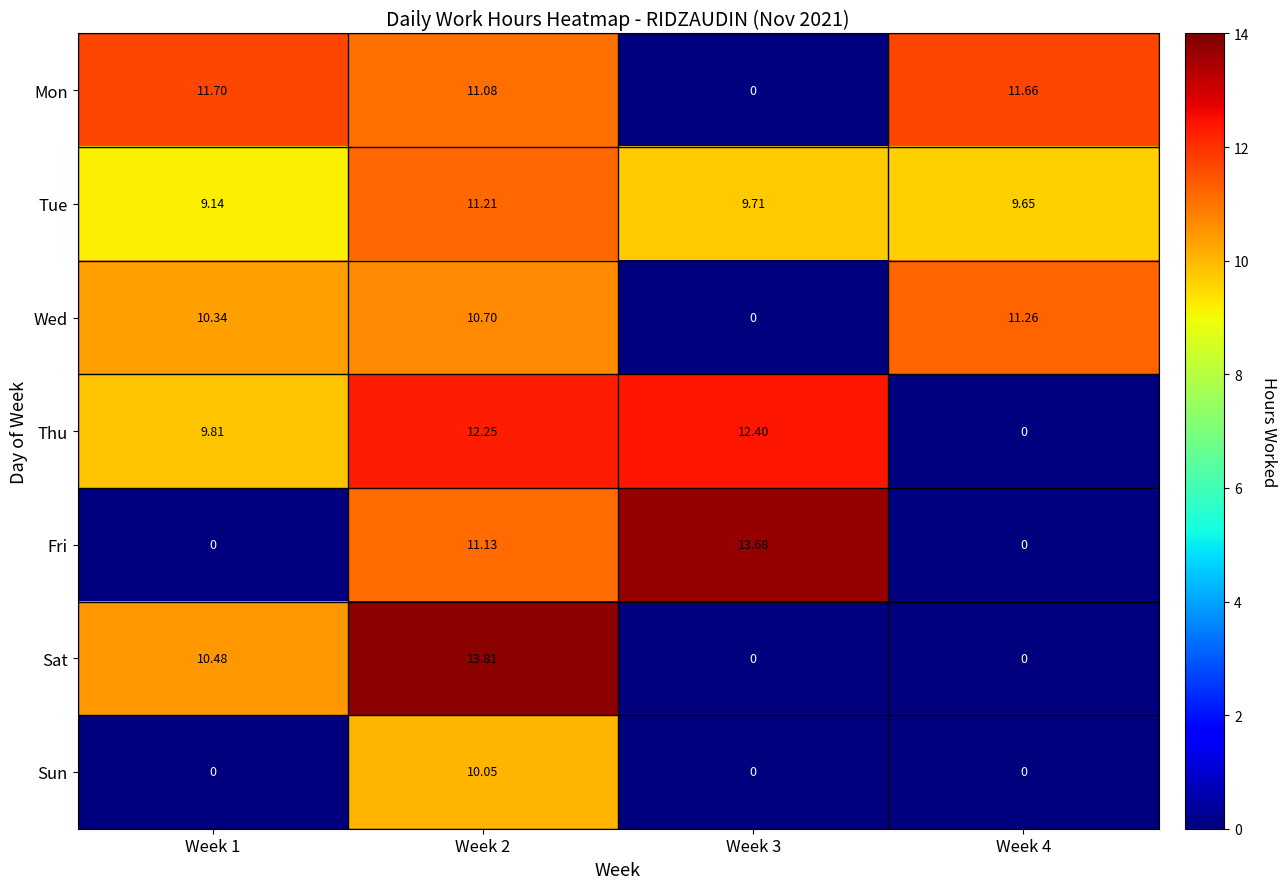

Between Week 1 and Week 2, which series saw the biggest shift?

Fri